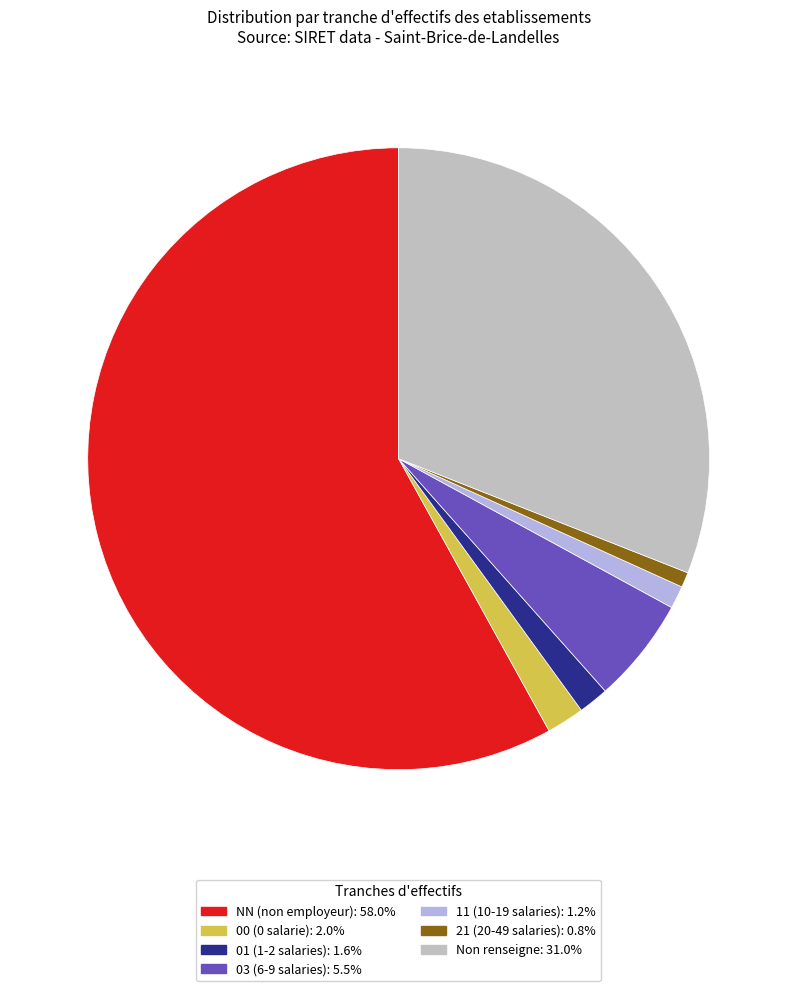

Is there any slice that represents more than half of the pie?

Yes